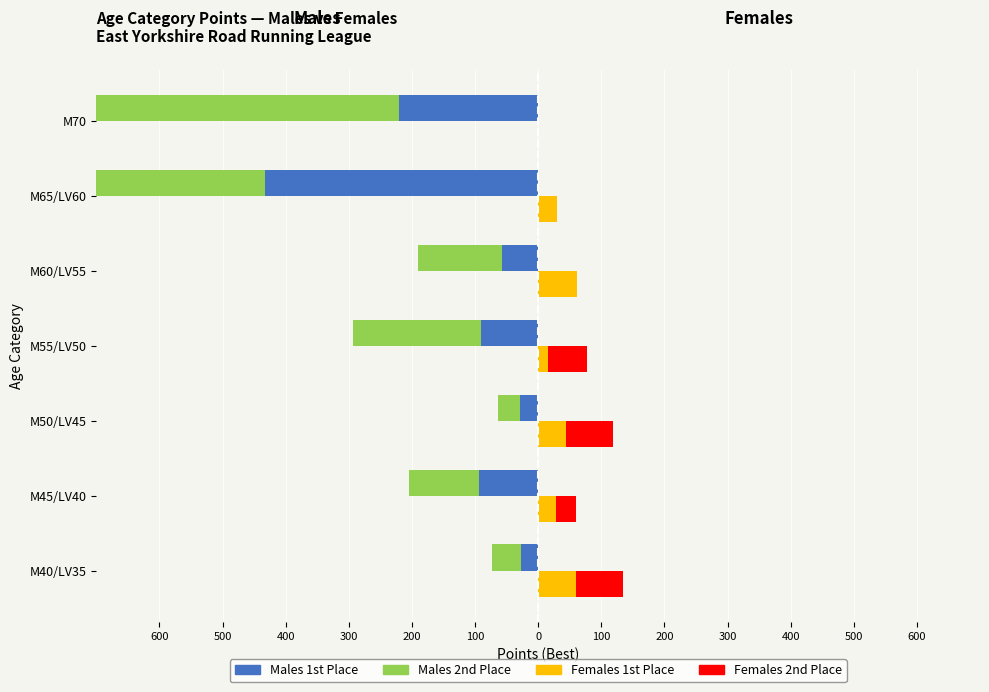

What is the average value of the 2nd Male series?

-213